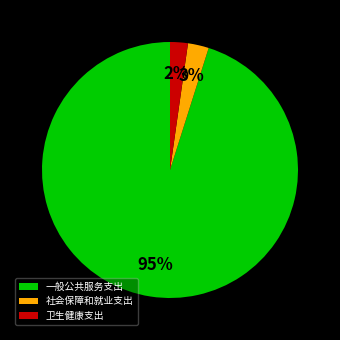

Combined, do 社会保障和就业支出 and 一般公共服务支出 account for over 50%?

Yes